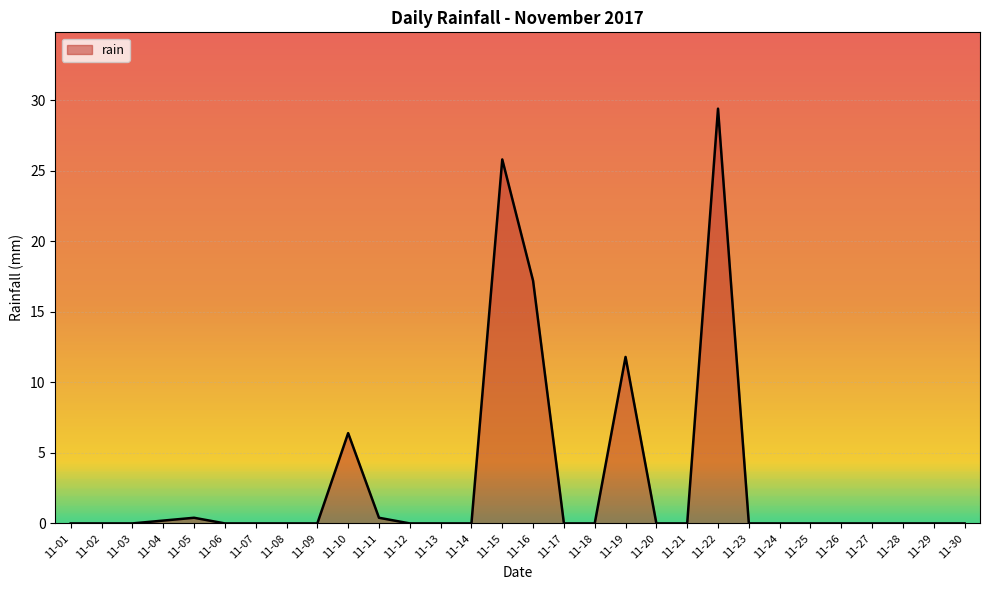

Which category has the highest value across all series?

11-22